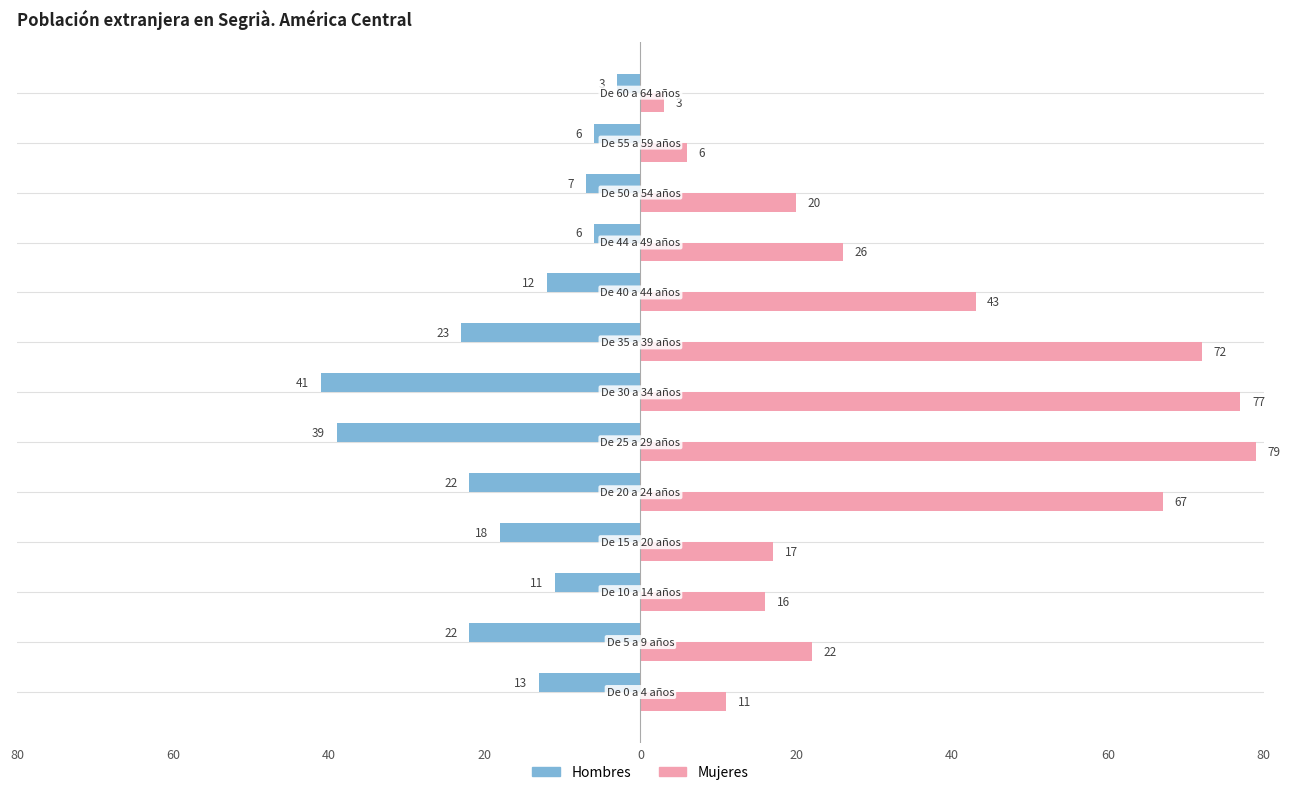

What is the lowest value of the Hombres series?

-41